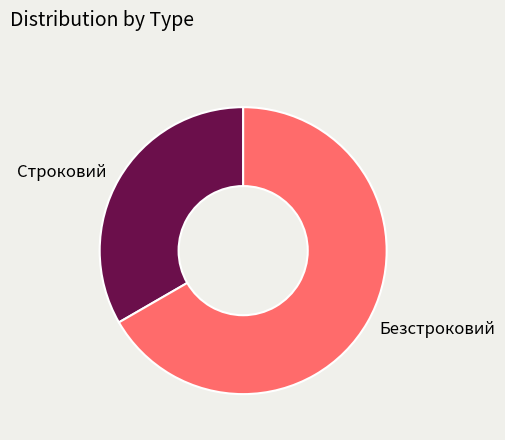

Is it true that Строковий is 26% of the pie?

False